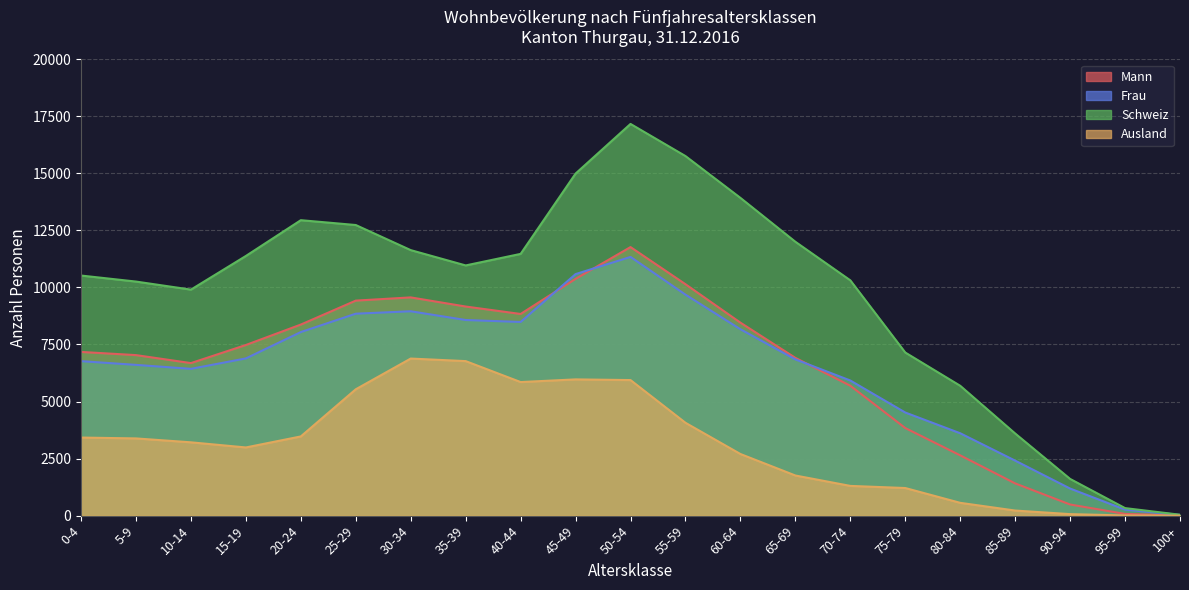

True or false: Frau and Schweiz intersect in this chart.

False